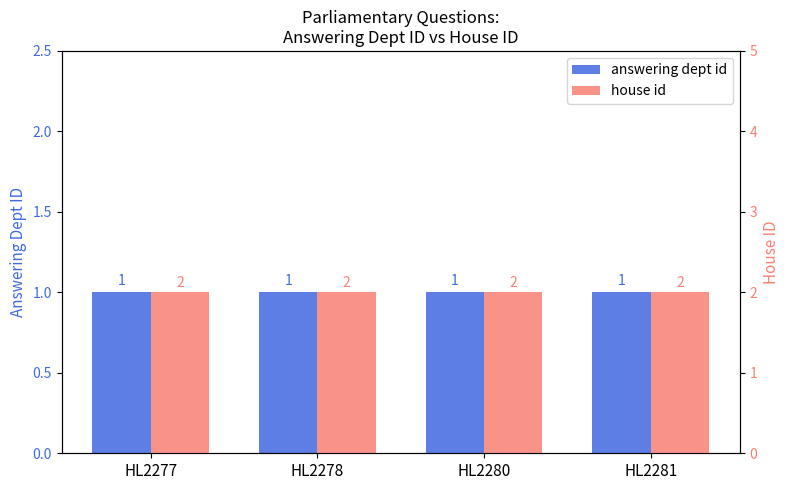

What is the total value across all series at HL2280?

3